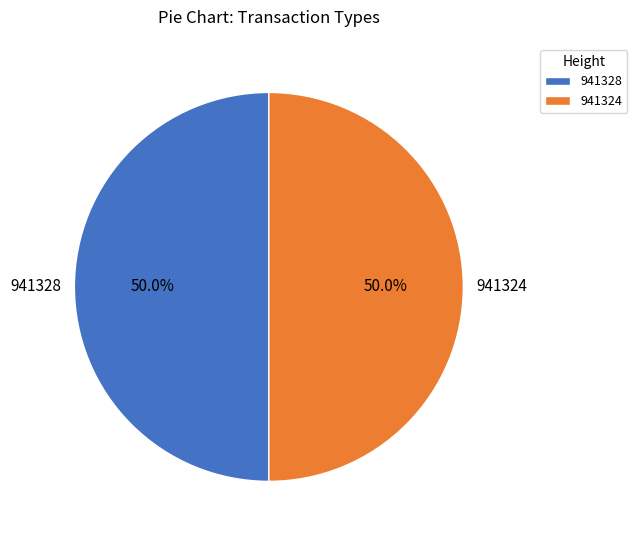

What is the total percentage of 941328 and 941324?

100.0%